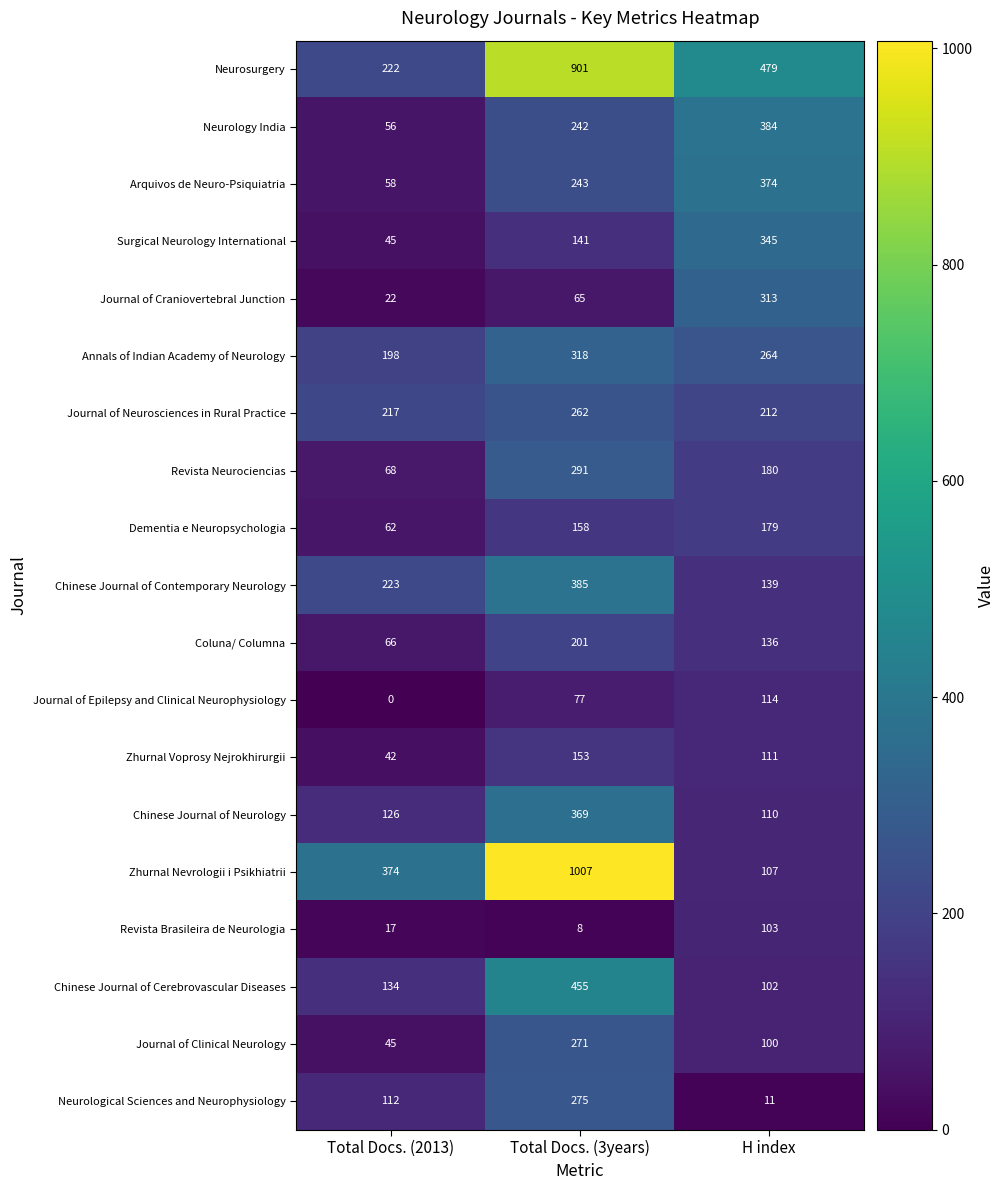

What is the sum of the Revista Neurociencias values at Total Docs. (2013) and H index?

248